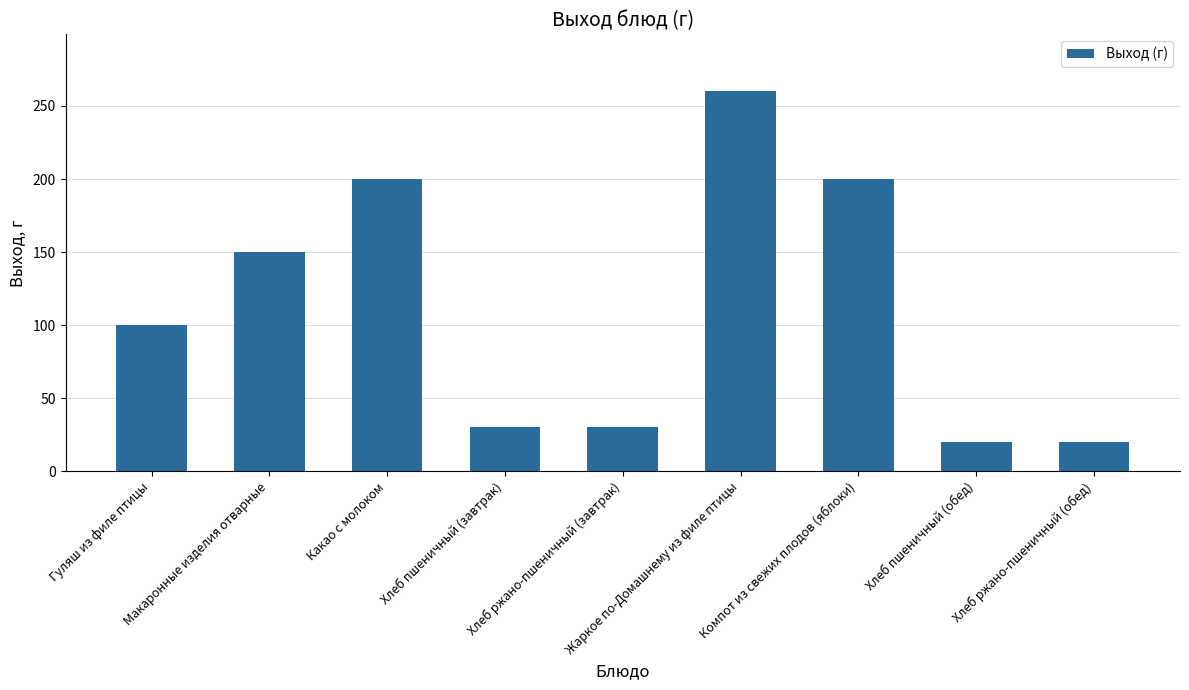

How many categories are shown in the chart?

9